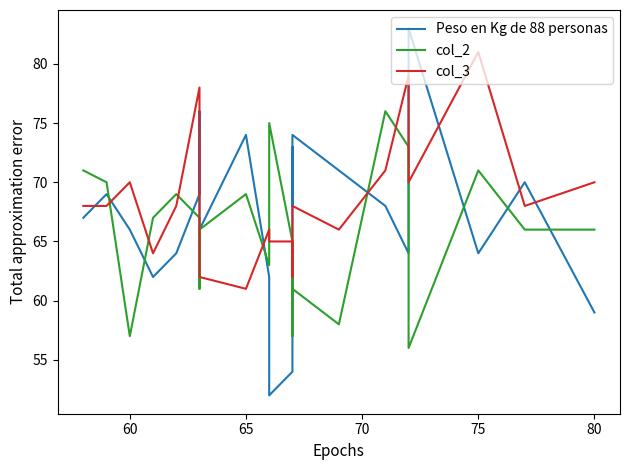

Is it true that Peso en Kg de 88 personas equals 124 at 20?

False